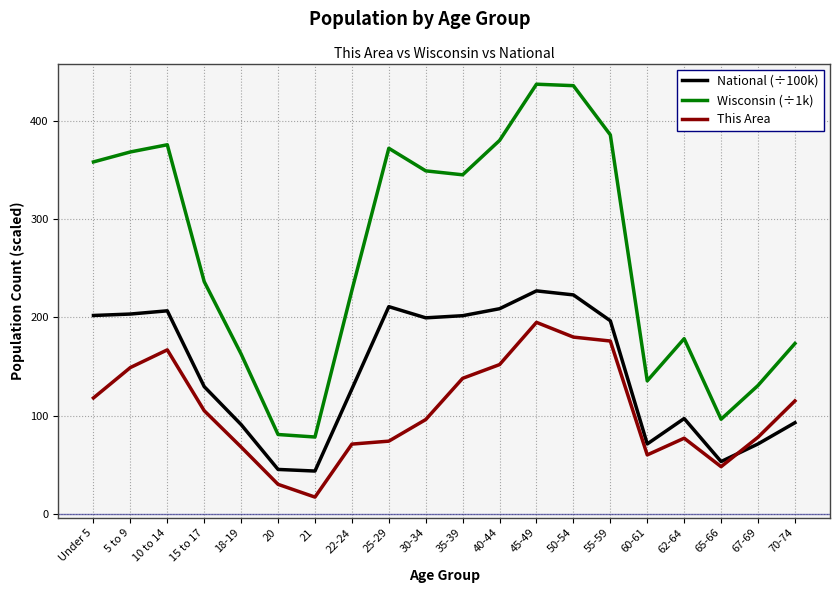

What position from the right is 25-29?

12